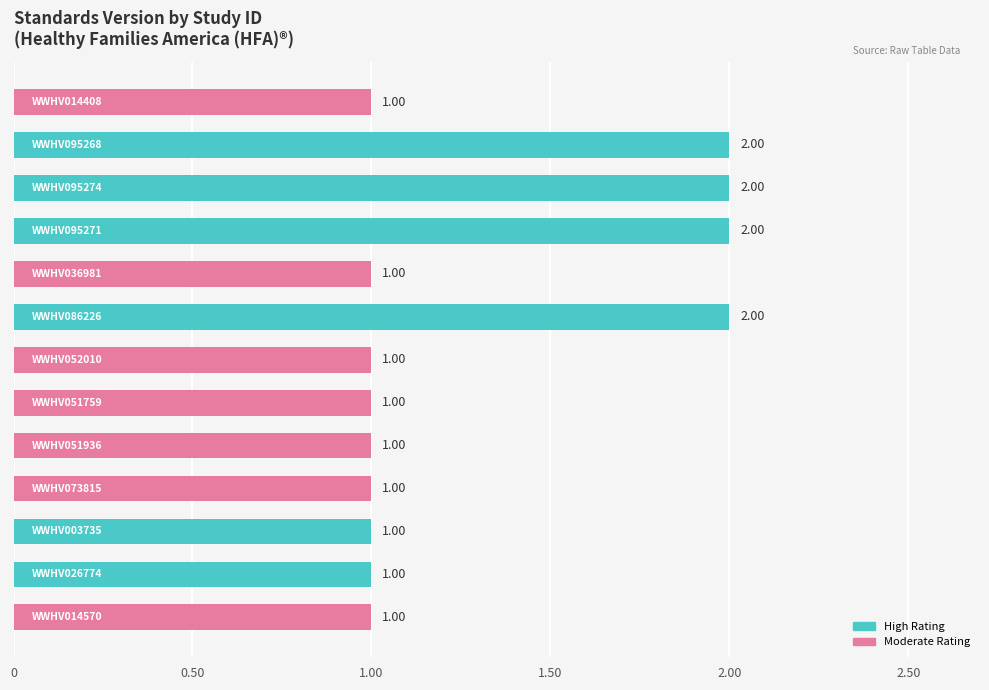

What is the sum of all values?

17